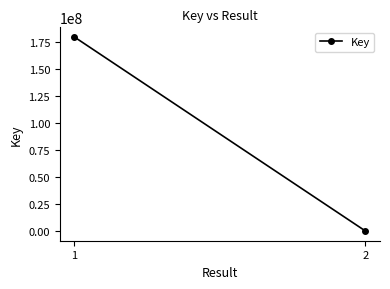

What is the sum of the values at 2 and 1?

179215446